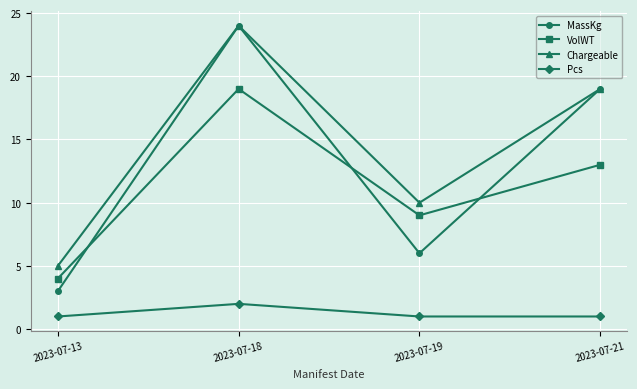

True or false: Pcs and MassKg cross at least once.

False